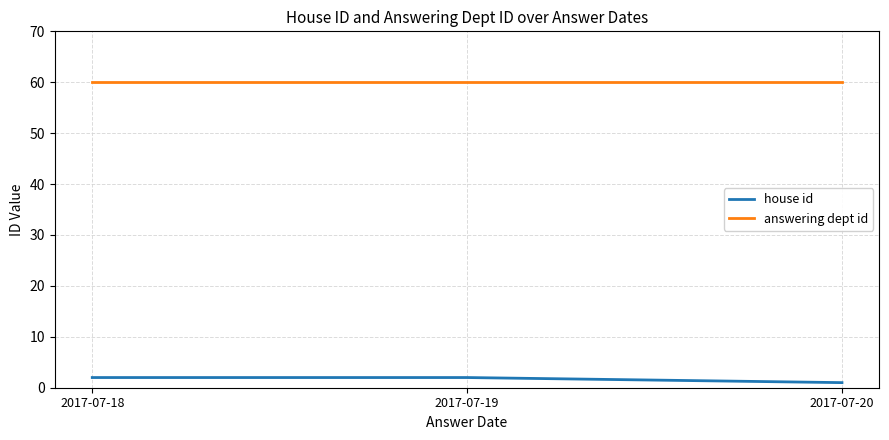

What is the sum of all answering dept id values?

180